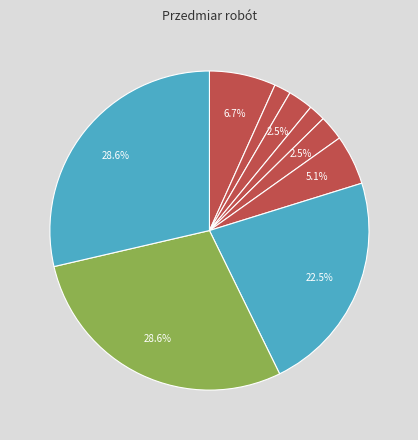

How many slices are in this pie chart?

9